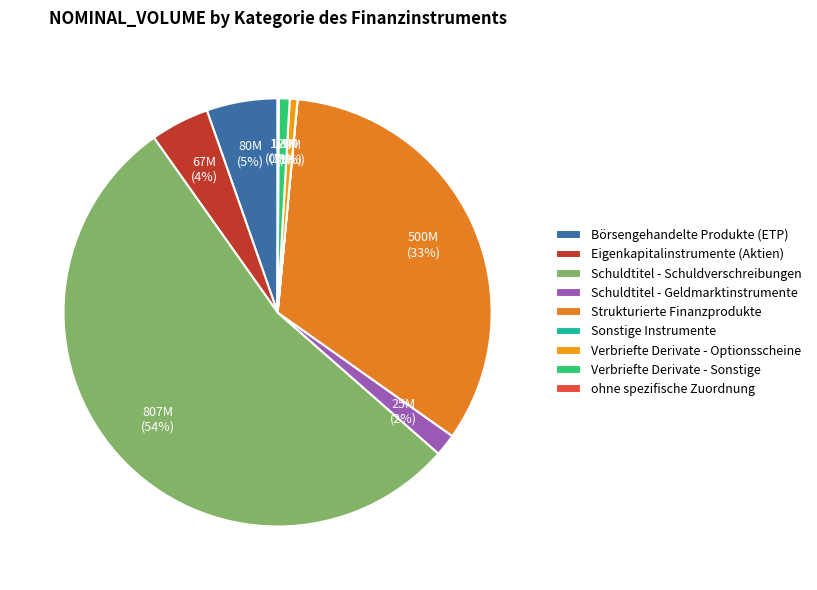

Is Verbriefte Derivate - Optionsscheine the majority of the pie?

No